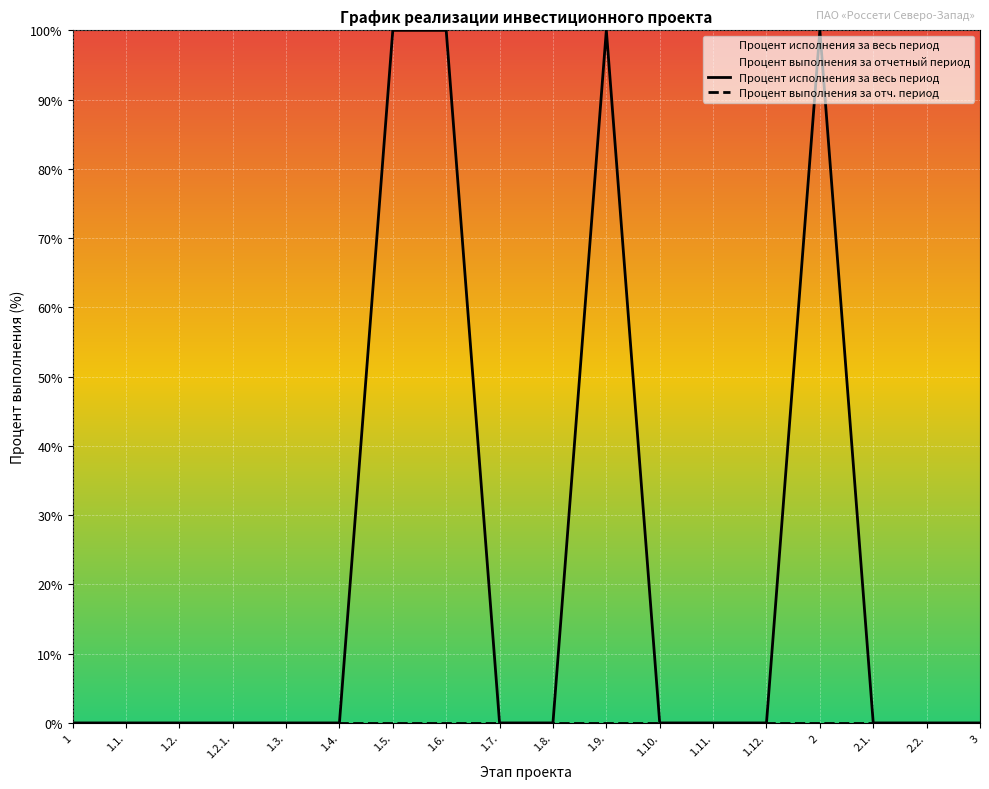

The value of Процент выполнения за отч. период at 1 is 0. True or false?

True